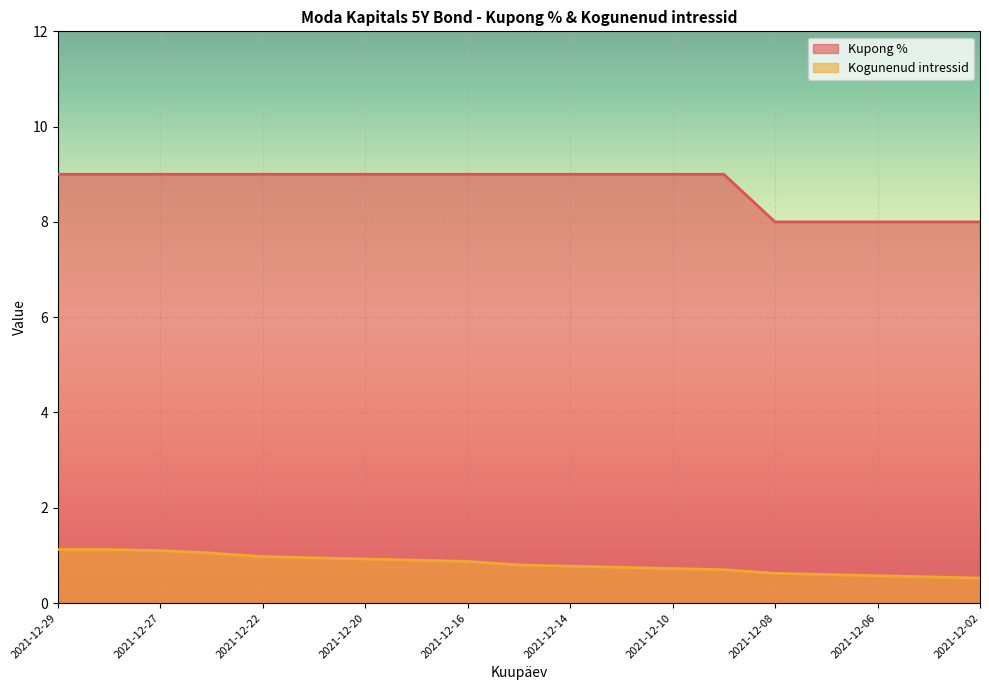

Reading right to left, what are all the values shown in this chart?

Kupong %: 8.0	8.0	8.0	8.0	8.0	9.0	9.0	9.0	9.0	9.0	9.0	9.0	9.0	9.0	9.0	9.0	9.0	9.0	9.0
Kogunenud intressid: 0.5	0.6	0.6	0.6	0.6	0.7	0.7	0.8	0.8	0.8	0.9	0.9	0.9	0.9	1.0	1.1	1.1	1.1	1.1